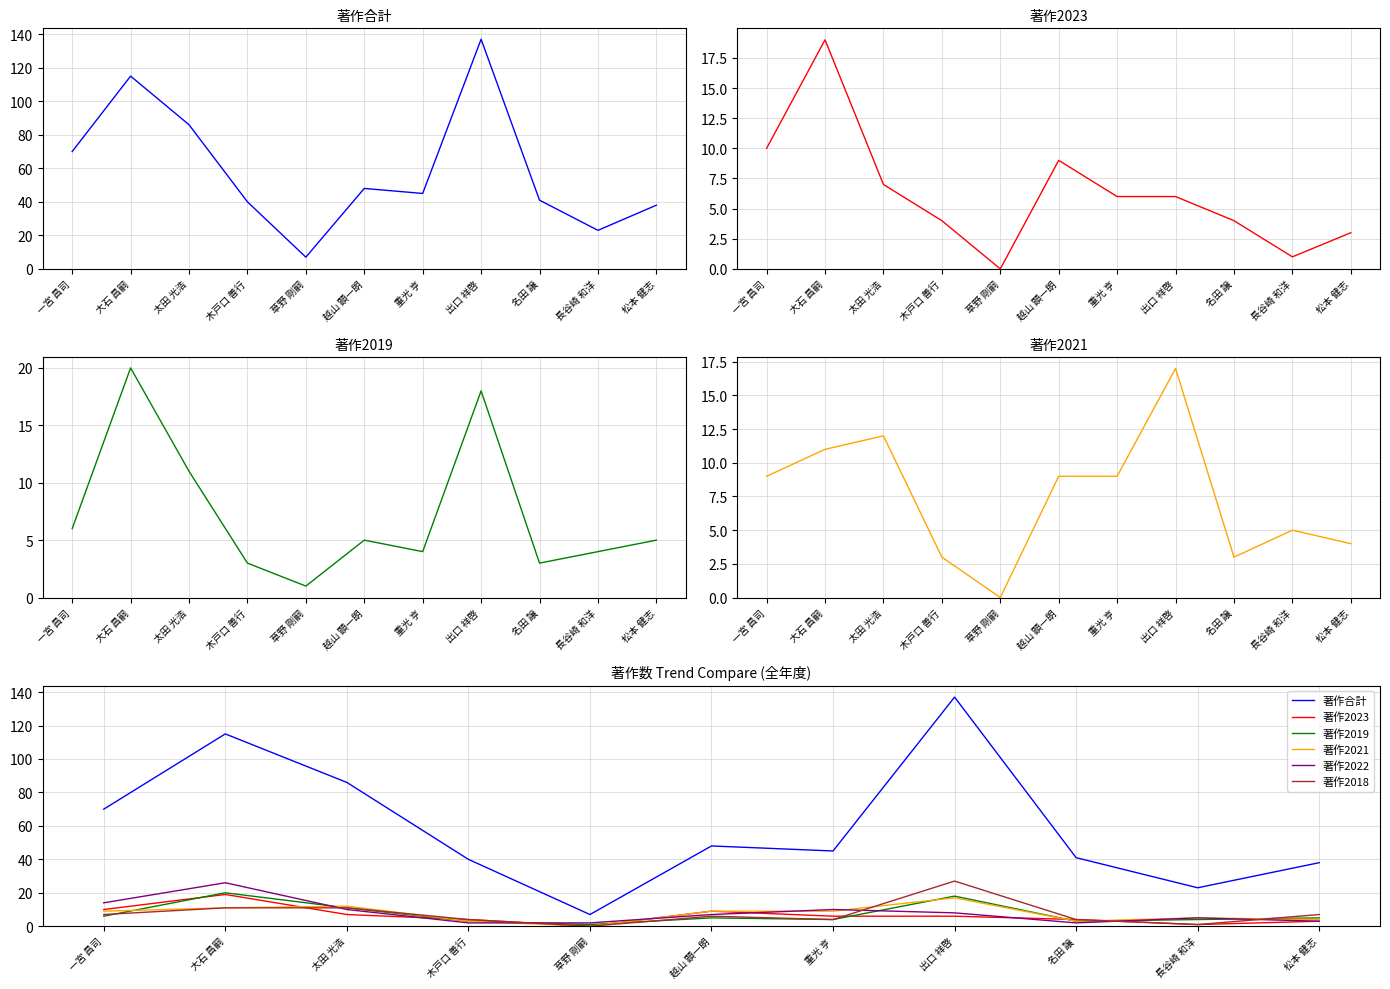

Which label corresponds to the smallest value in the chart?

草野 剛嗣